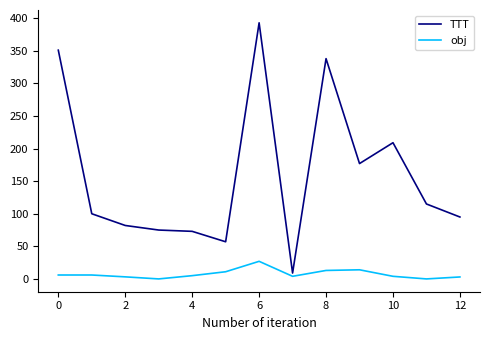

What is the difference between the maximum and minimum values in the obj series?

27.0